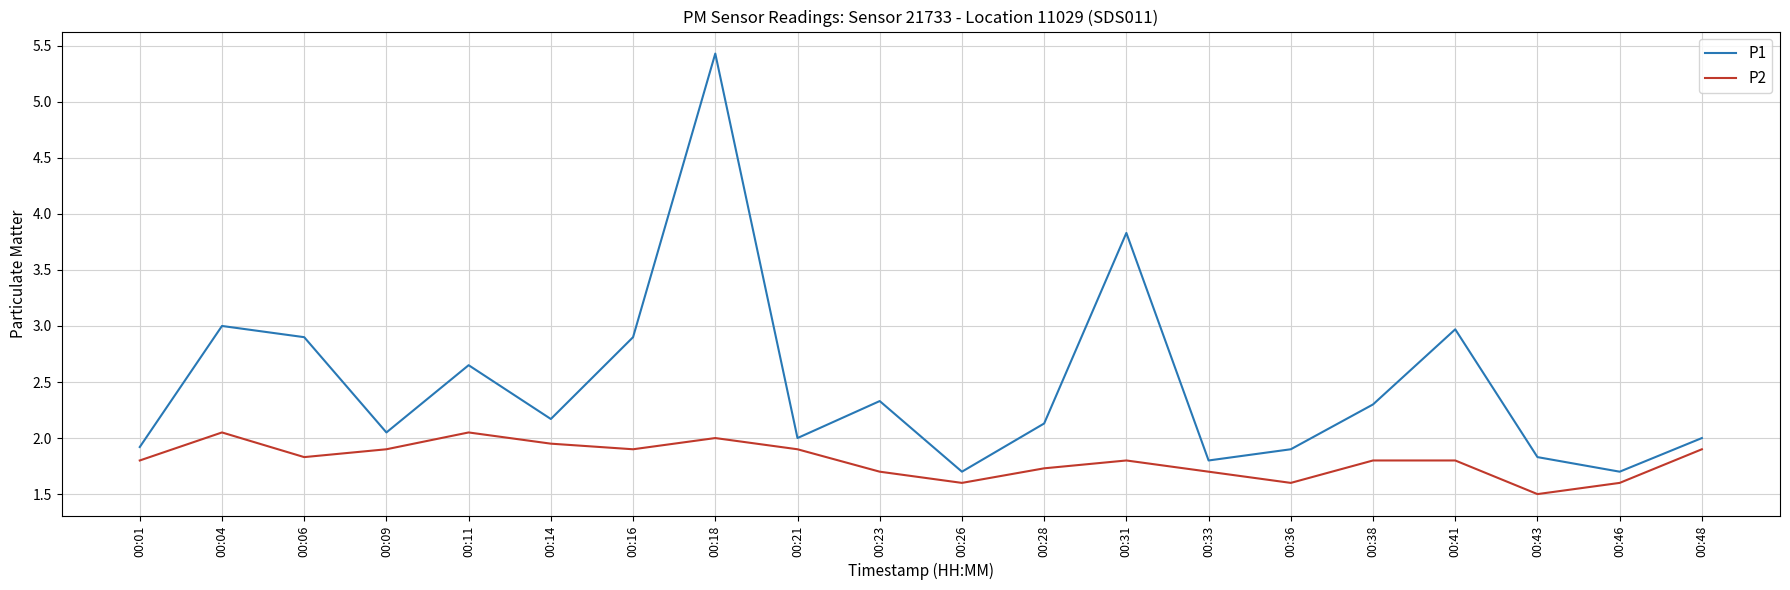

At 00:14, list the series in order from smallest to largest.

P2, P1